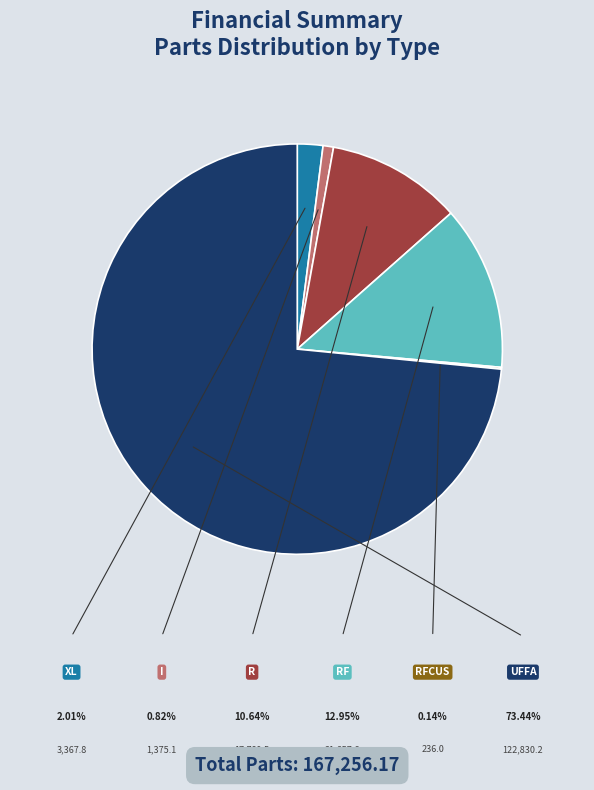

How many slices are in this pie chart?

6